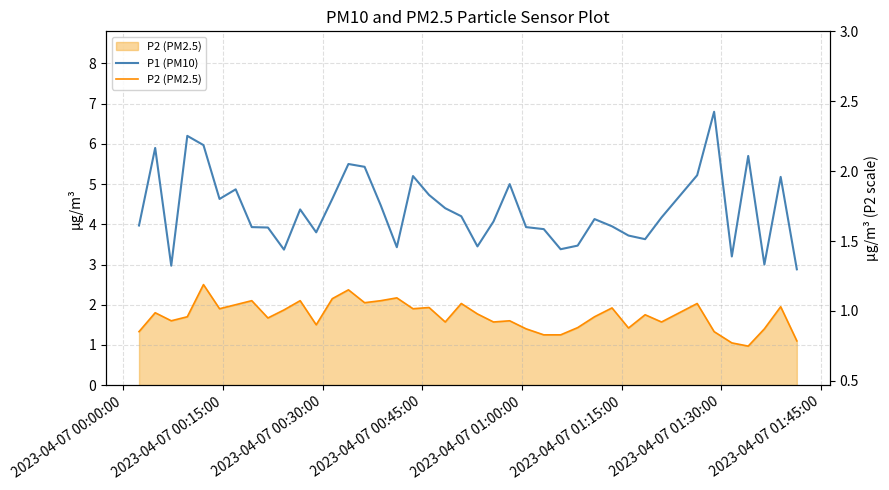

True or false: P1 (PM10) and P2 (PM2.5) cross at least once.

False